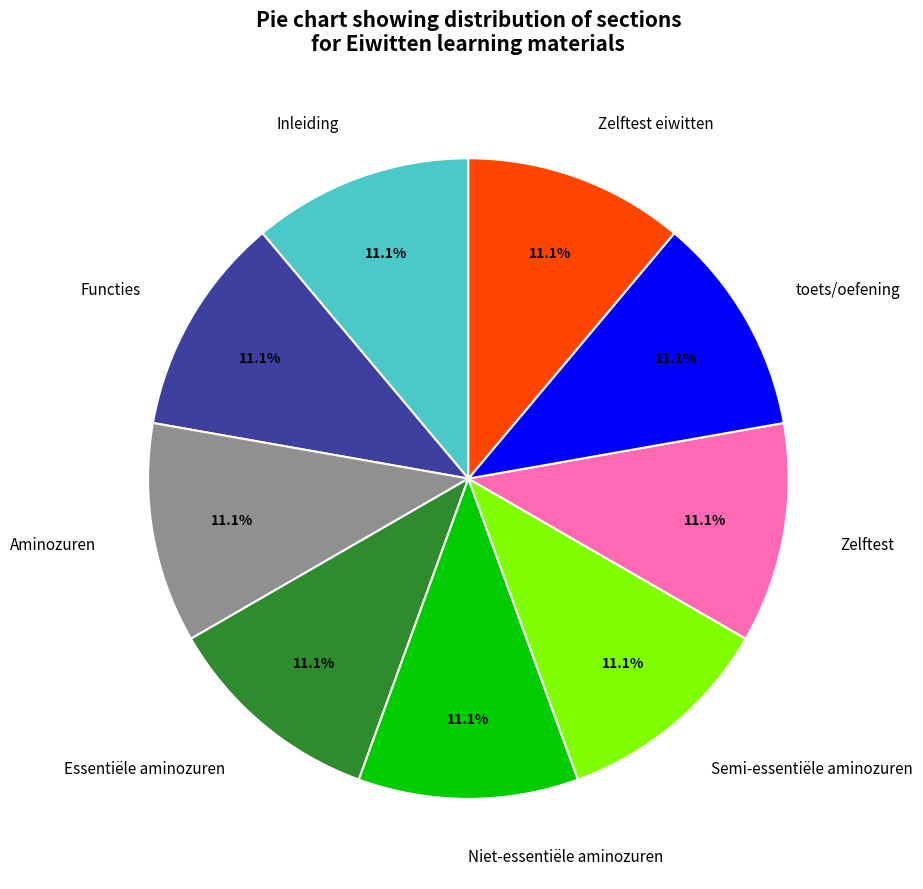

Count the number of slices in the pie.

9